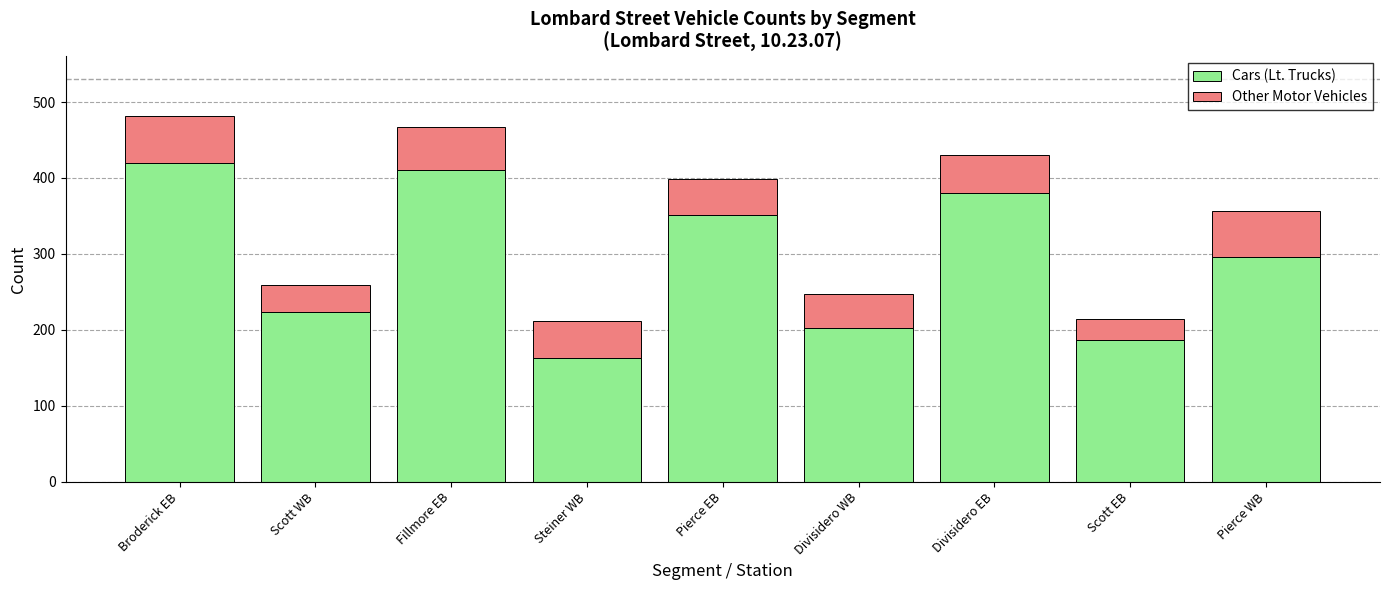

The value of Cars (Lt. Trucks) at Divisidero EB is 380. True or false?

True